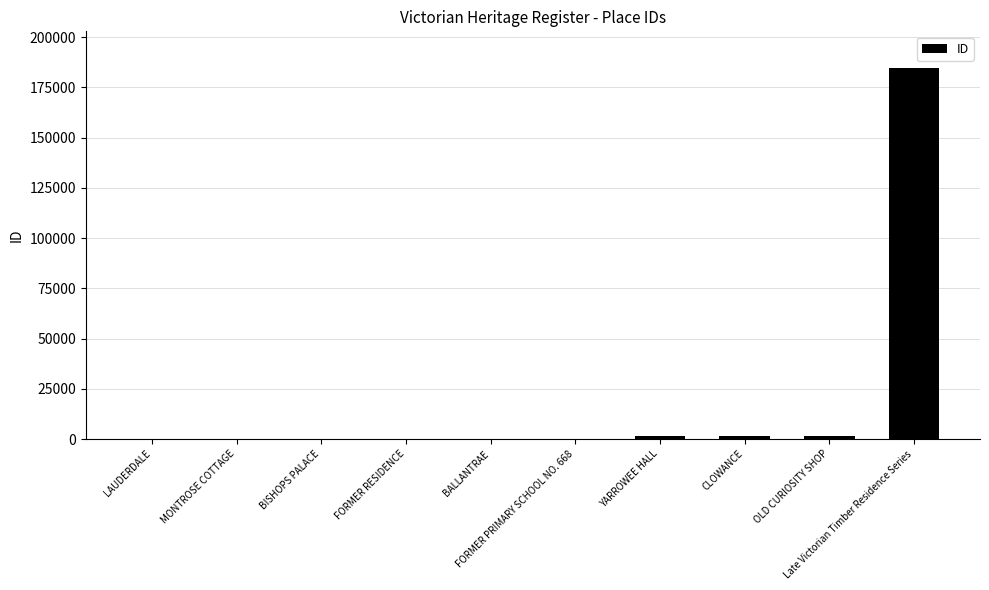

What is the maximum value shown in the chart?

184487